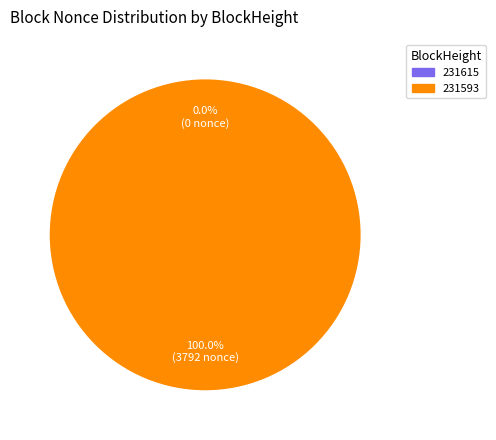

To the nearest percent, what is the difference between the 231593 and 231615 slice percentages?

100%